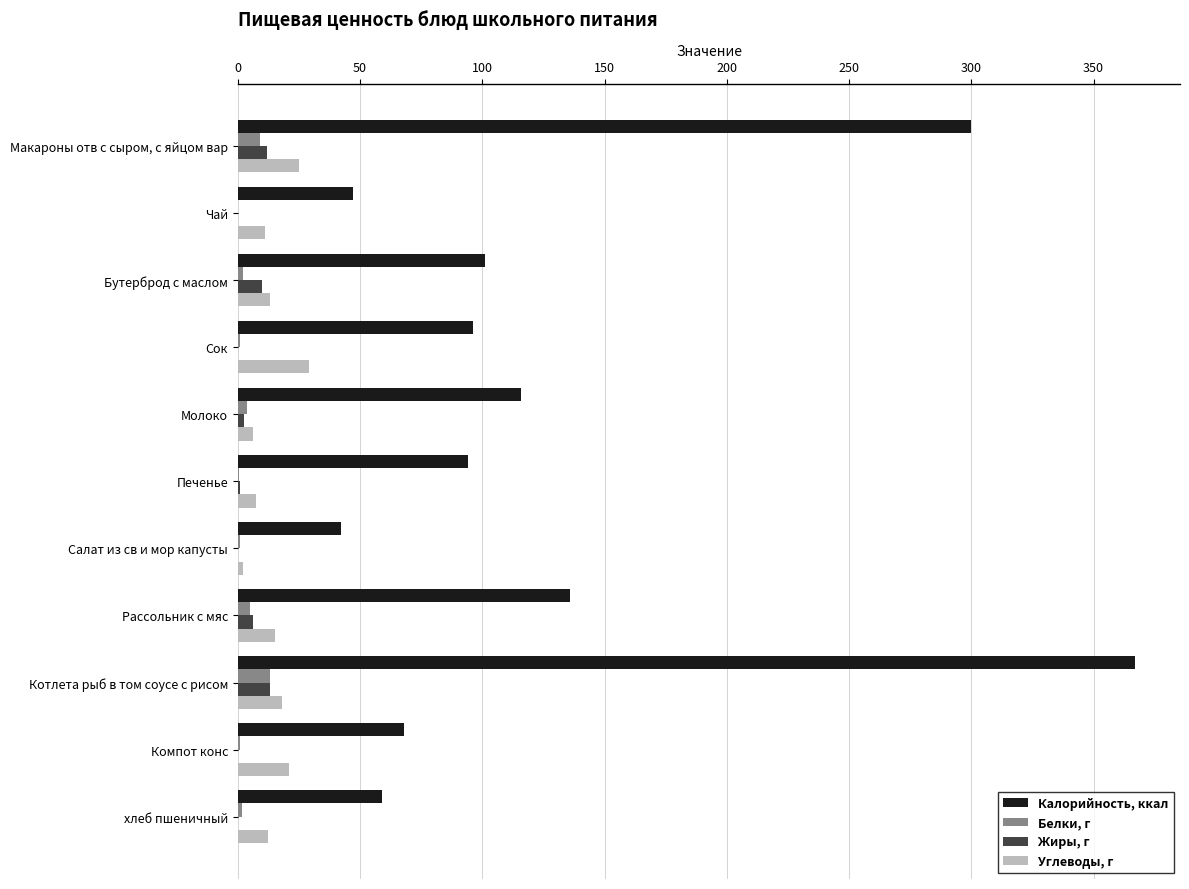

Count the number of data series in this chart.

4